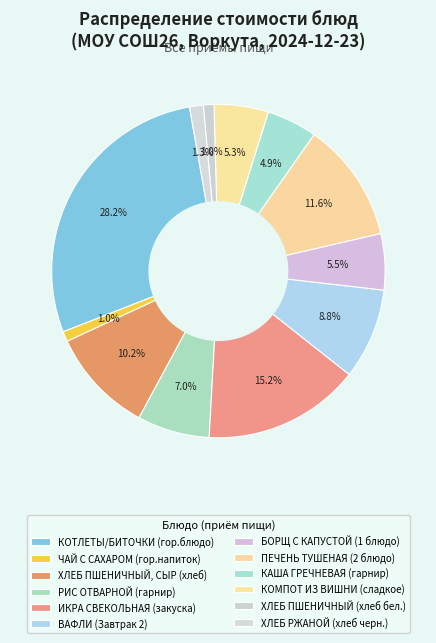

How many slices are in this pie chart?

12